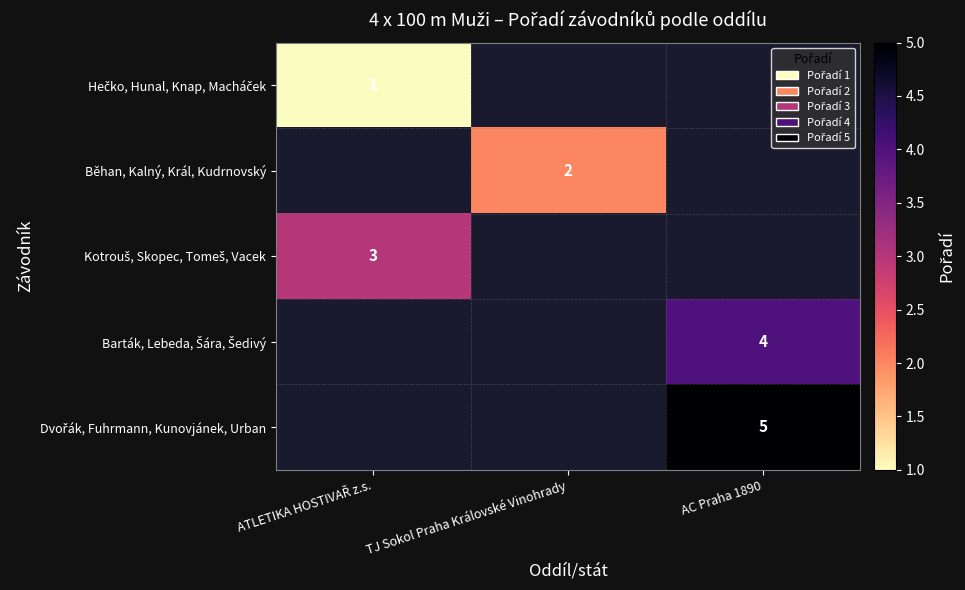

Is the value of Hečko, Hunal, Knap, Macháček at TJ Sokol Praha Královské Vinohrady greater than the value of Běhan, Kalný, Král, Kudrnovský at TJ Sokol Praha Královské Vinohrady?

No